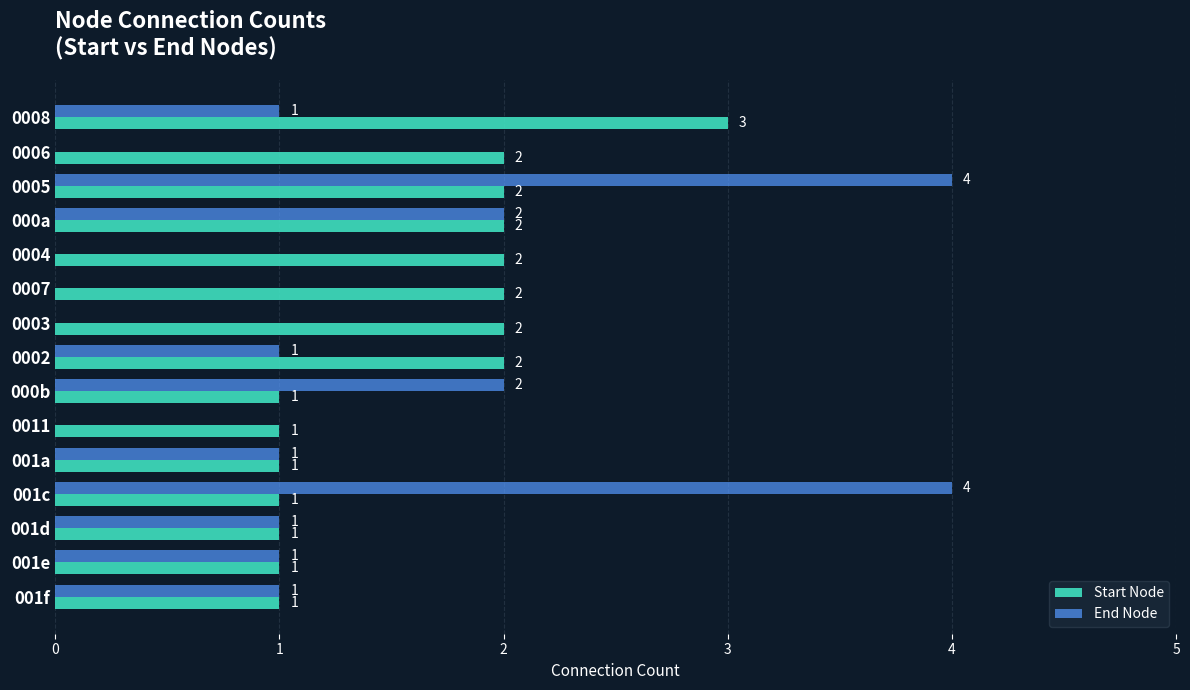

How many End Node values are between 0 and 2?

13